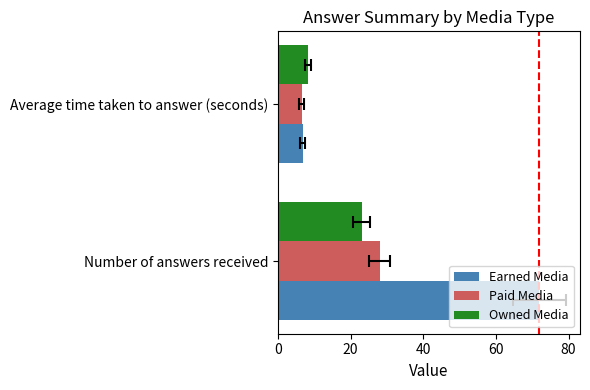

How many distinct data groups are displayed?

3